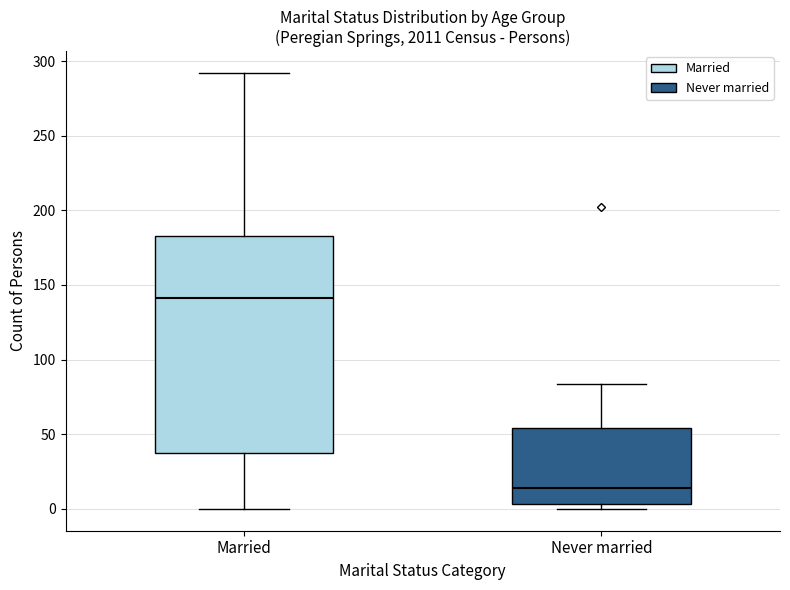

Which box is the tallest, from its lower edge to its upper edge?

Married